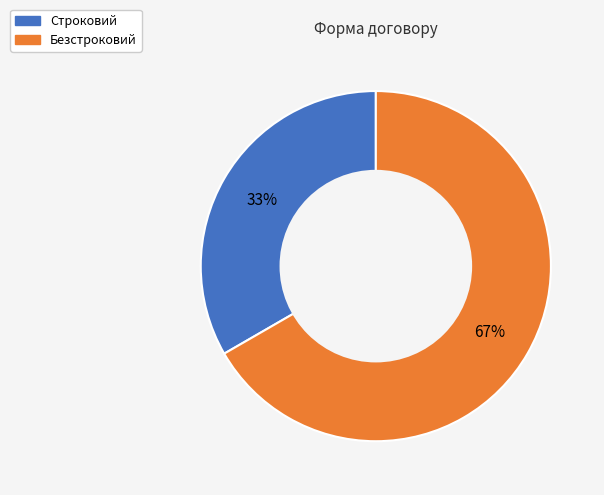

What is the ratio of the value at Строковий to the value at Безстроковий?

0.5